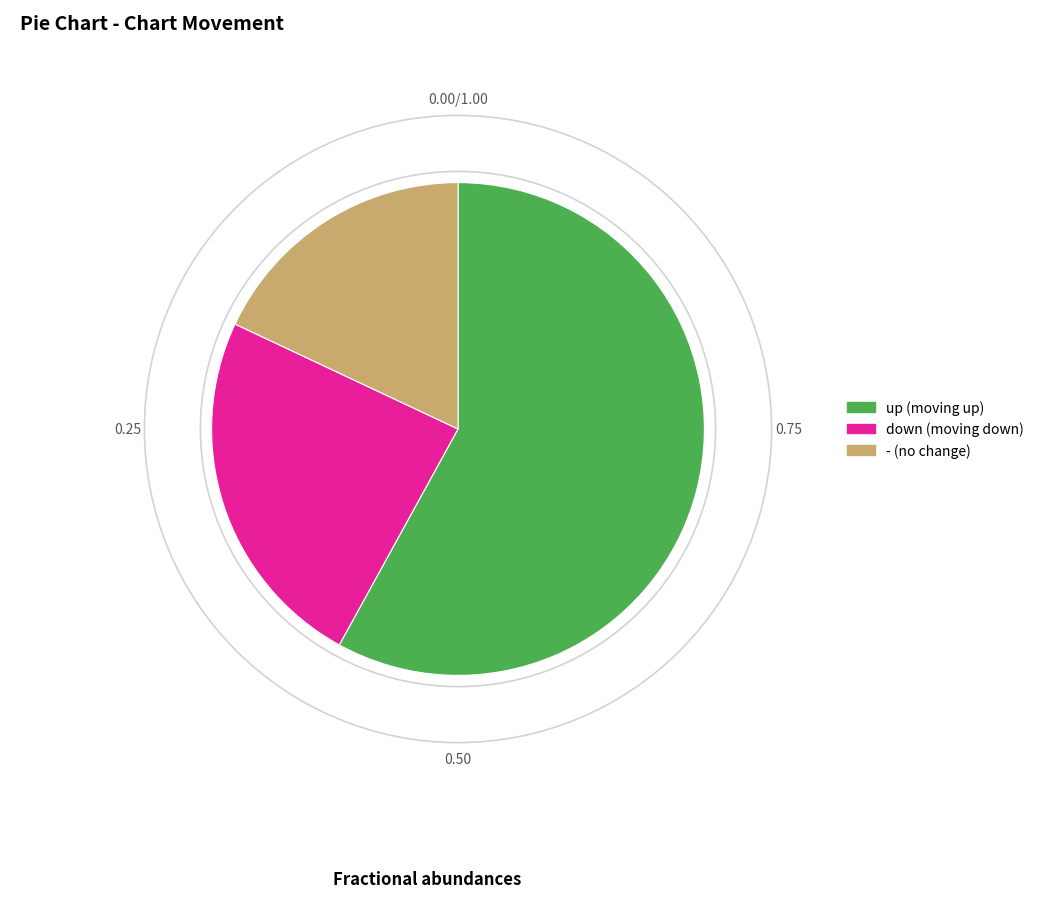

What is the smallest slice in the pie chart?

-